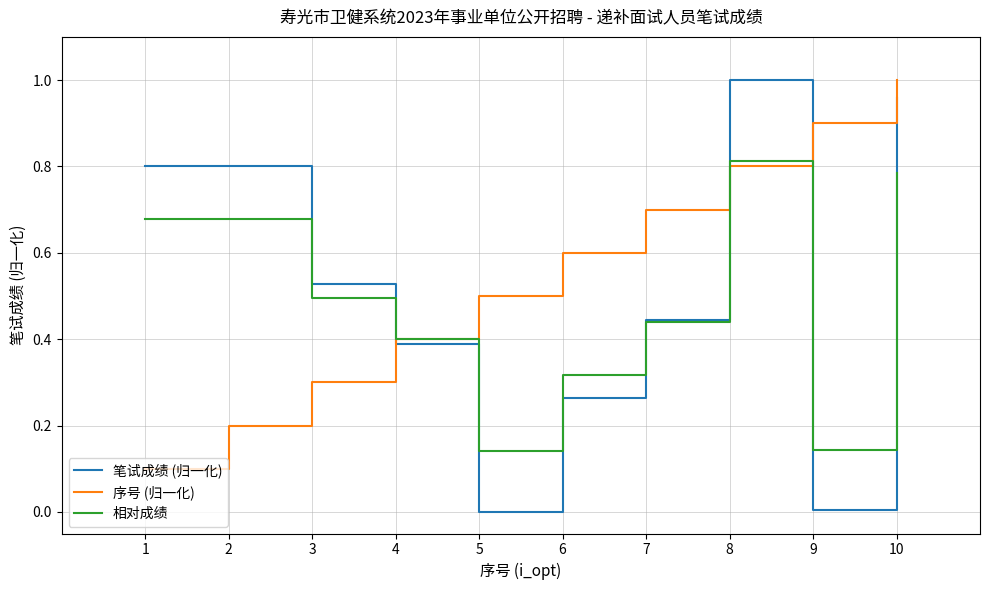

True or false: 序号 (归一化) has a value of 0.2 at 7.

False